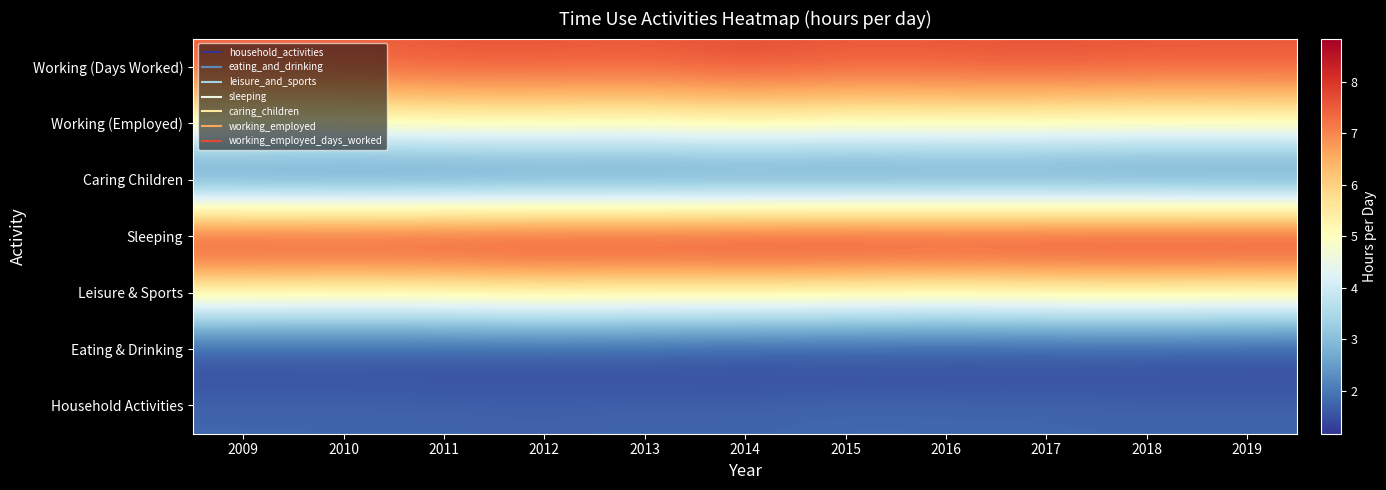

Reading left to right, what are all the values shown in this chart?

Household Activities: 2009=1.8	2010=1.8	2011=1.8	2012=1.7	2013=1.8	2014=1.8	2015=1.8	2016=1.8	2017=1.8	2018=1.8	2019=1.8
Eating & Drinking: 2009=1.2	2010=1.2	2011=1.2	2012=1.2	2013=1.2	2014=1.2	2015=1.2	2016=1.2	2017=1.2	2018=1.2	2019=1.2
Leisure & Sports: 2009=5.2	2010=5.2	2011=5.2	2012=5.4	2013=5.3	2014=5.3	2015=5.2	2016=5.1	2017=5.2	2018=5.3	2019=5.2
Sleeping: 2009=8.7	2010=8.7	2011=8.7	2012=8.7	2013=8.7	2014=8.8	2015=8.8	2016=8.8	2017=8.8	2018=8.8	2019=8.8
Caring Children: 2009=1.4	2010=1.3	2011=1.3	2012=1.4	2013=1.4	2014=1.4	2015=1.4	2016=1.4	2017=1.4	2018=1.4	2019=1.4
Working (Employed): 2009=5.1	2010=5.1	2011=5.2	2012=5.2	2013=5.2	2014=5.3	2015=5.2	2016=5.2	2017=5.2	2018=5.1	2019=5.2
Working (Days Worked): 2009=7.5	2010=7.5	2011=7.6	2012=7.7	2013=7.6	2014=7.8	2015=7.6	2016=7.6	2017=7.7	2018=7.6	2019=7.6